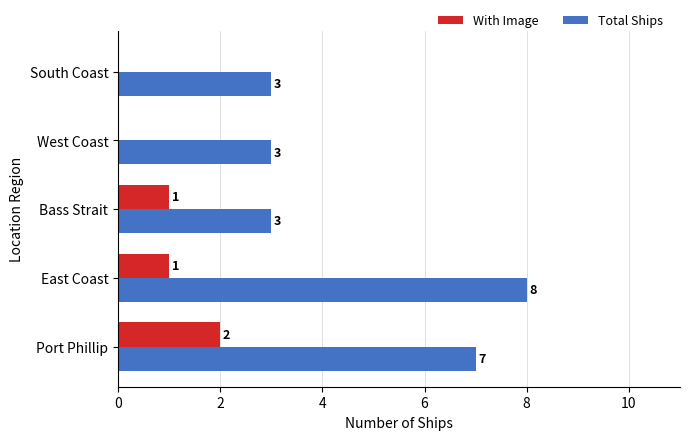

How many With Image values are between 0 and 1?

4